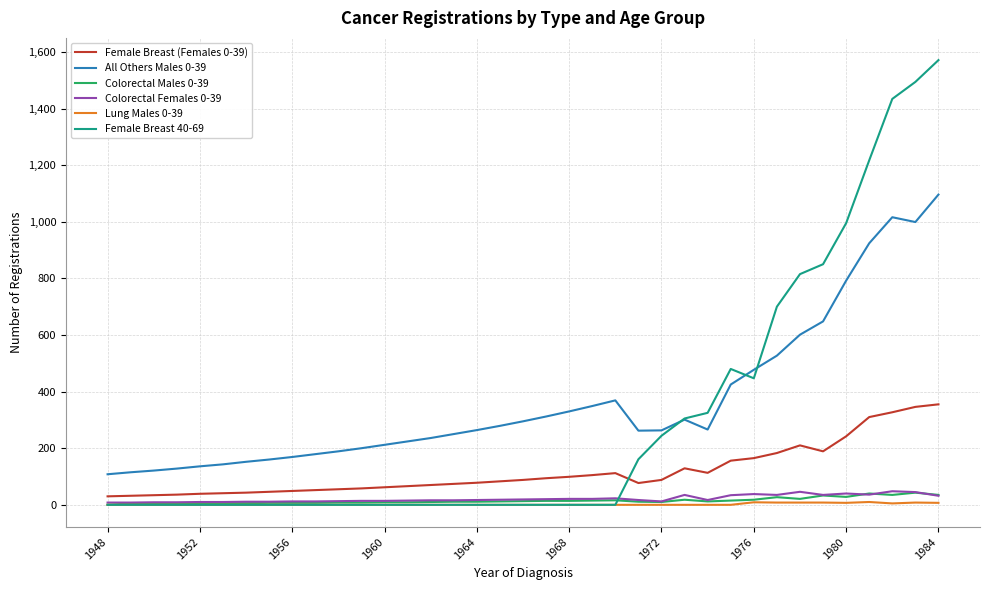

Which series ends up on top after the final intersection of Female Breast (Females 0-39) and Female Breast 40-69?

Female Breast 40-69